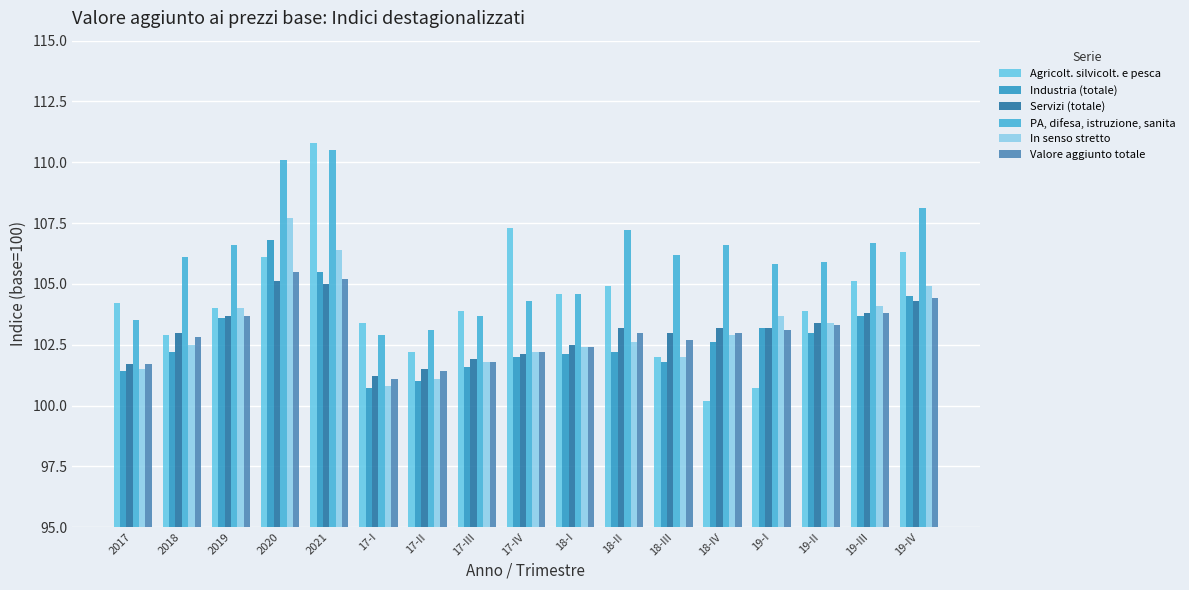

Count the number of categories in the chart.

17